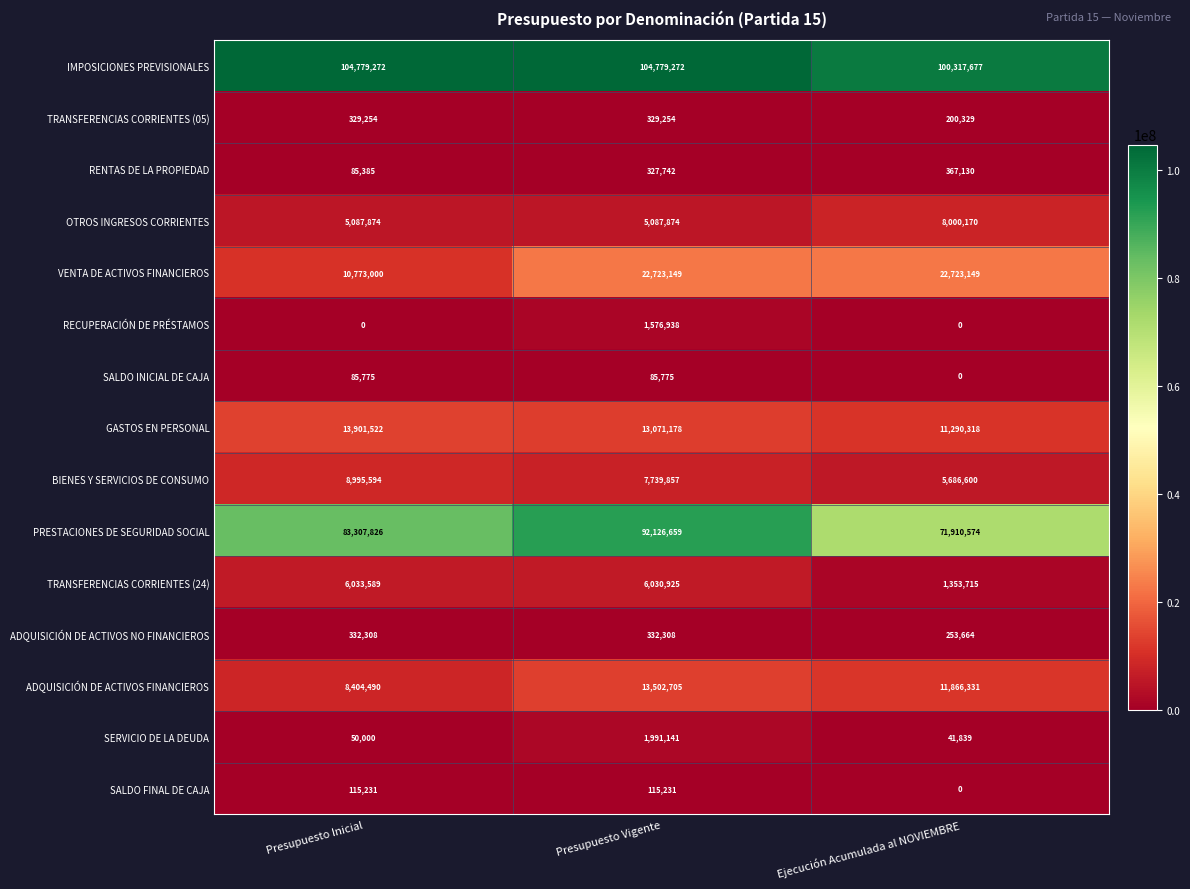

True or false: TRANSFERENCIAS CORRIENTES (05) has a value of 200329 at Ejecución Acumulada al NOVIEMBRE.

True